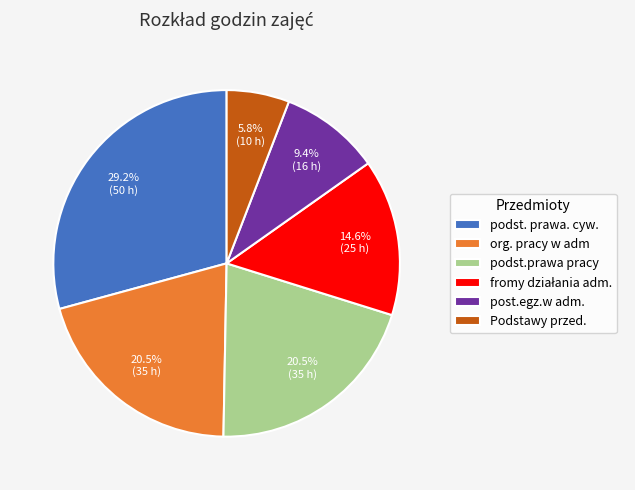

Does org. pracy w adm account for over 50% of the chart?

No